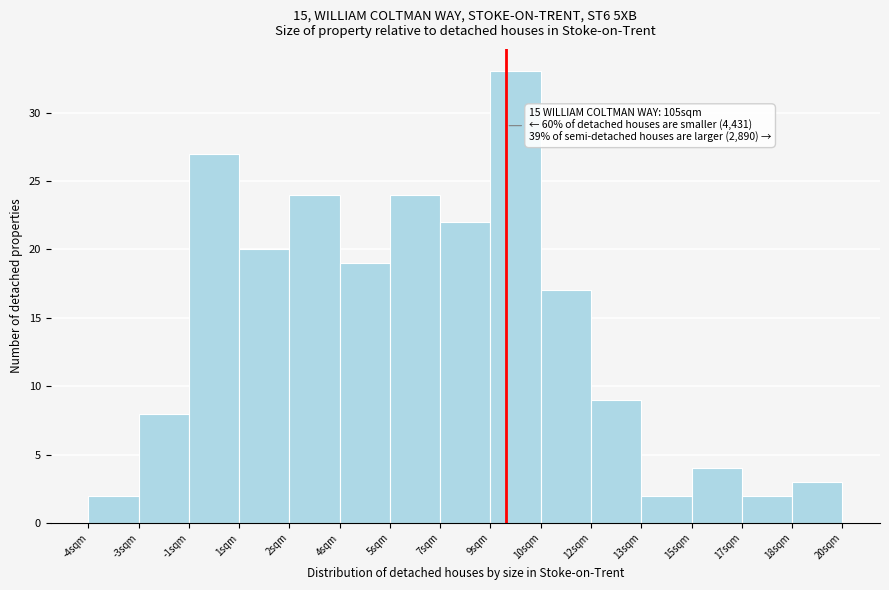

Reading left to right, transcribe all the data shown in this chart.

-4sqm=2	-3sqm=8	-1sqm=27	1sqm=20	2sqm=24	4sqm=19	5sqm=24	7sqm=22	9sqm=33	10sqm=17	12sqm=9	13sqm=2	15sqm=4	17sqm=2	18sqm=3